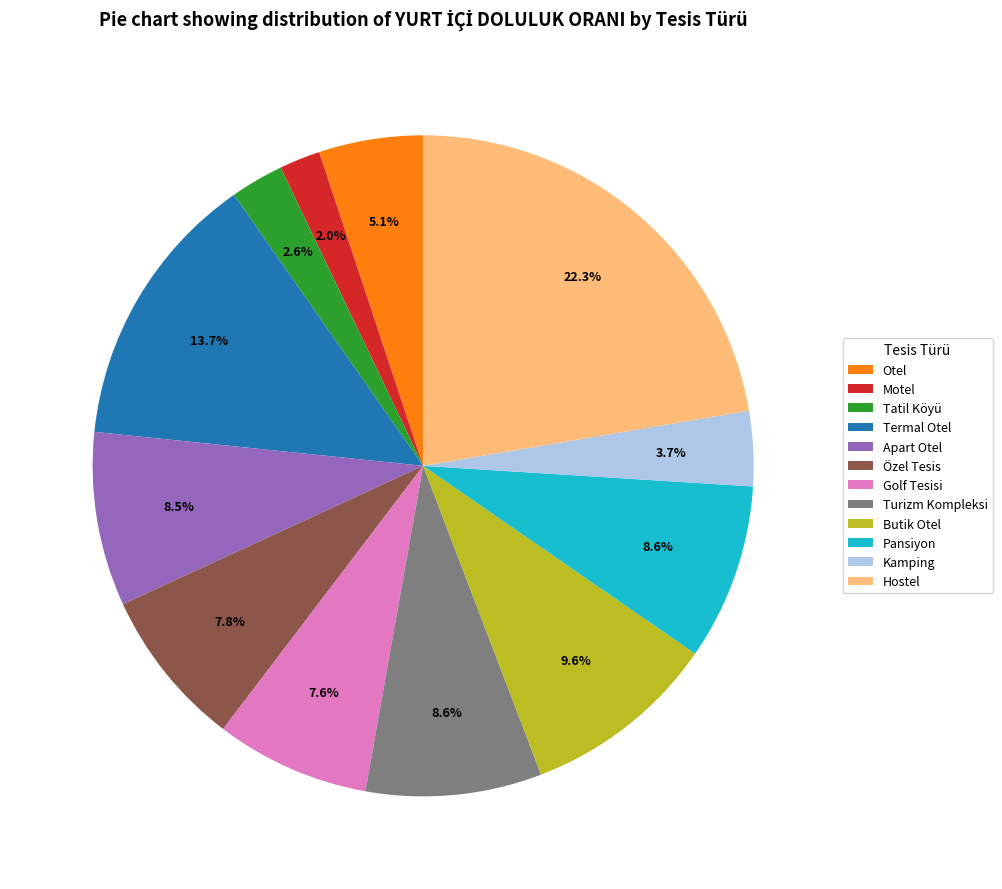

Between Otel and Tatil Köyü, which is larger?

Otel